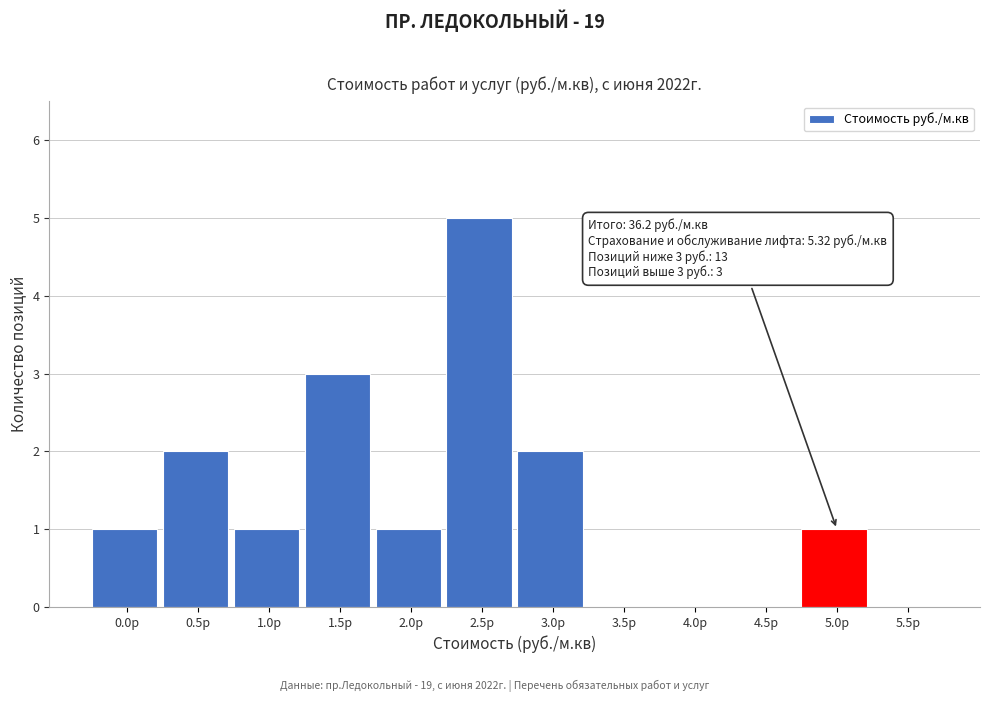

Reading left to right, what are all the values shown in this chart?

0.0р=1	0.5р=2	1.0р=1	1.5р=3	2.0р=1	2.5р=5	3.0р=2	3.5р=0	4.0р=0	4.5р=0	5.0р=1	5.5р=0